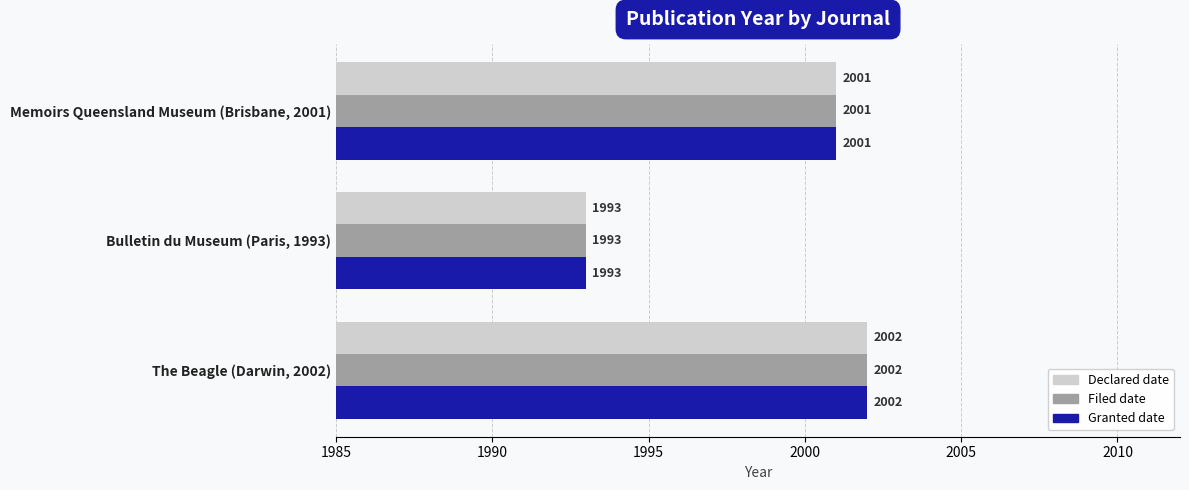

Which category has the lowest value across all series?

Bulletin du Museum (Paris, 1993)